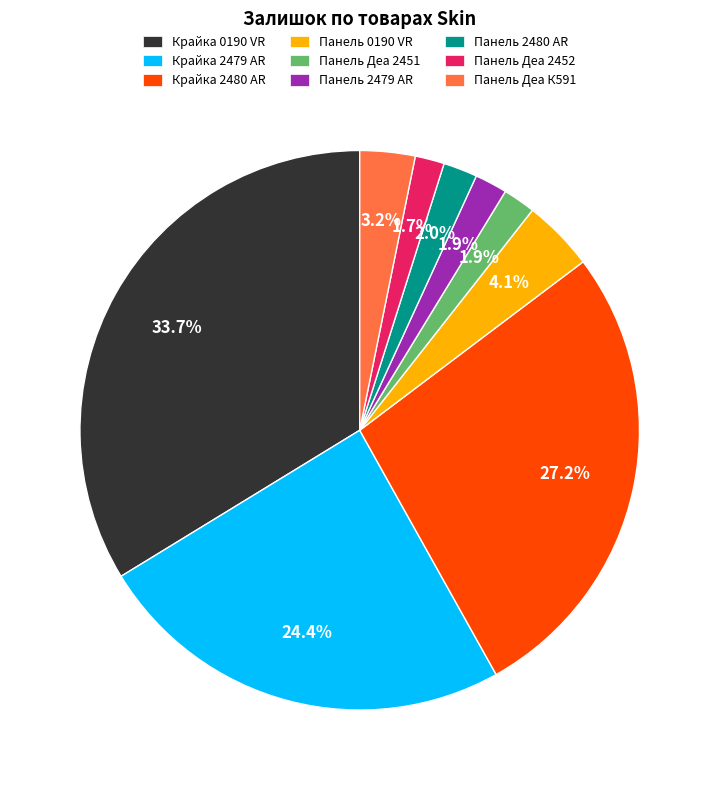

Approximately how many times larger is the value at Крайка 0190 VR compared to Крайка 2480 AR?

1.2